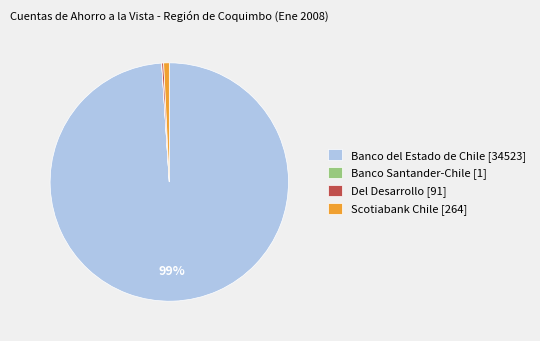

Which category has the biggest portion of the pie?

Banco del Estado de Chile